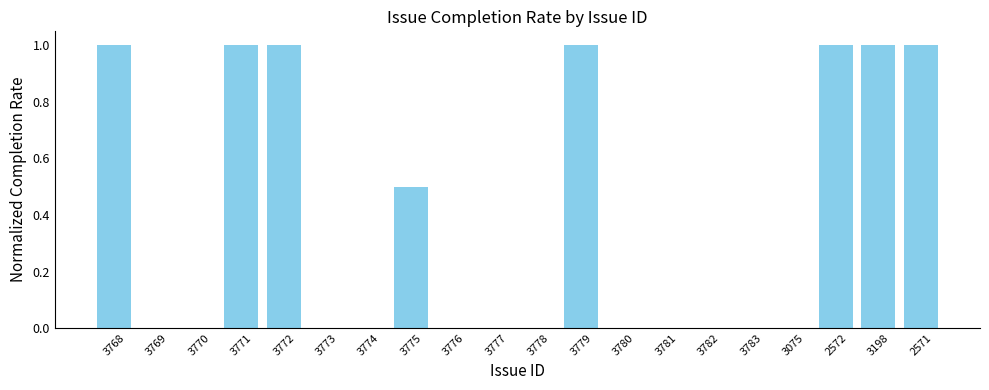

What is the sum of the values at 2571 and 3780?

1.0